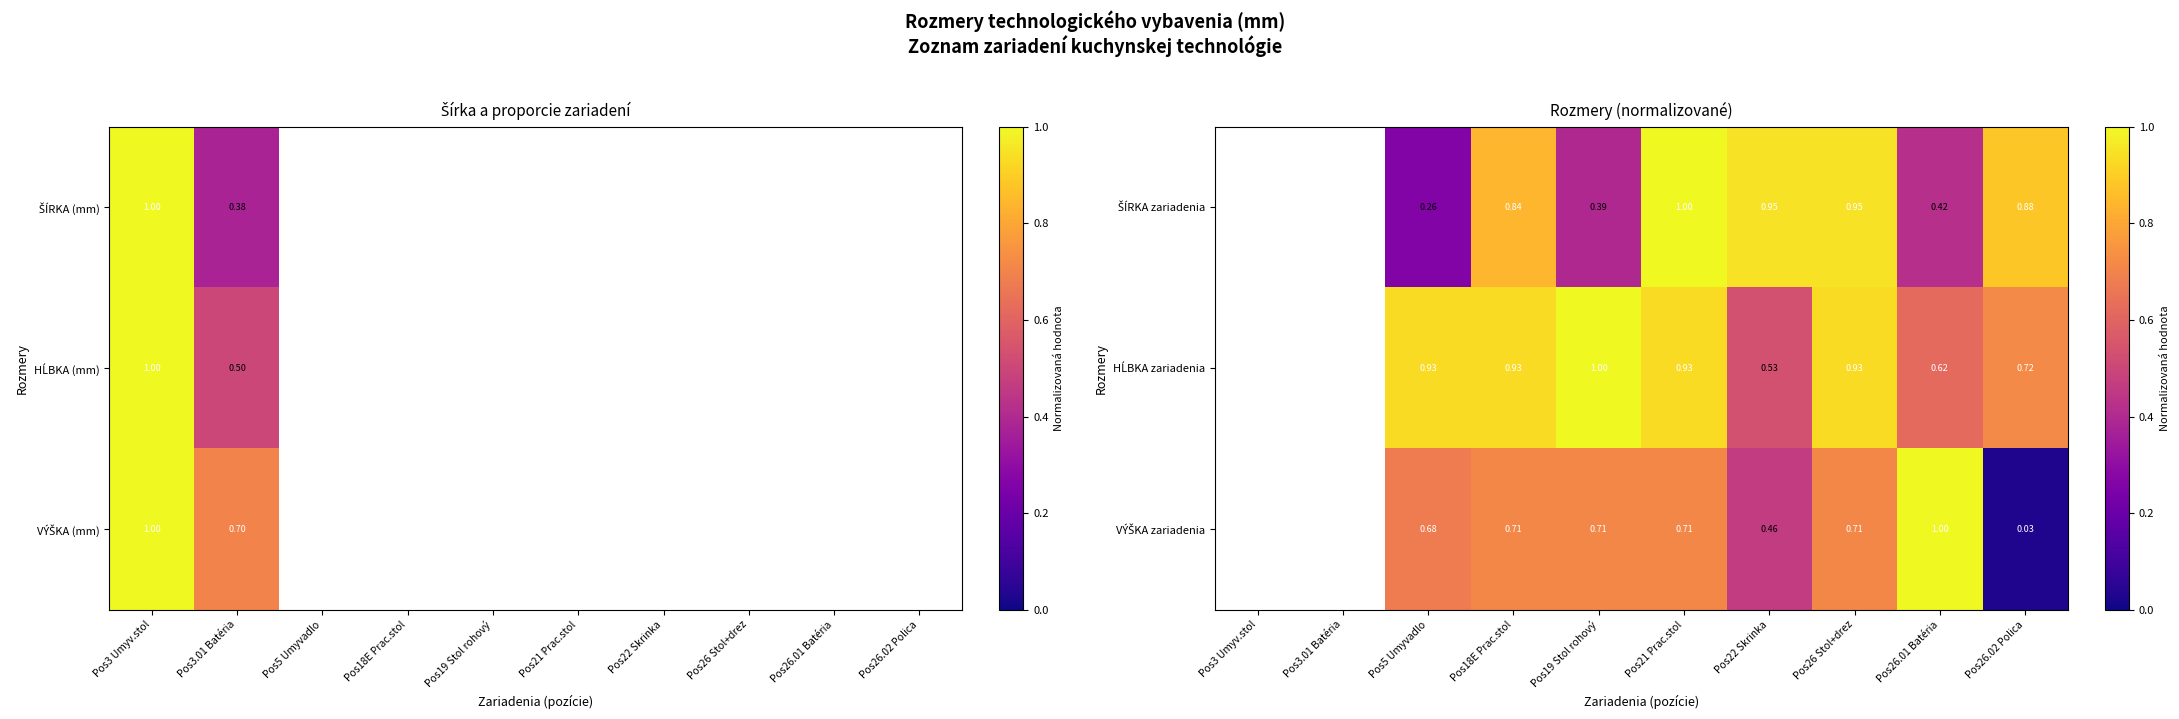

At which label does ŠÍRKA zariadenia first exceed 0?

Pos5 Umyvadlo